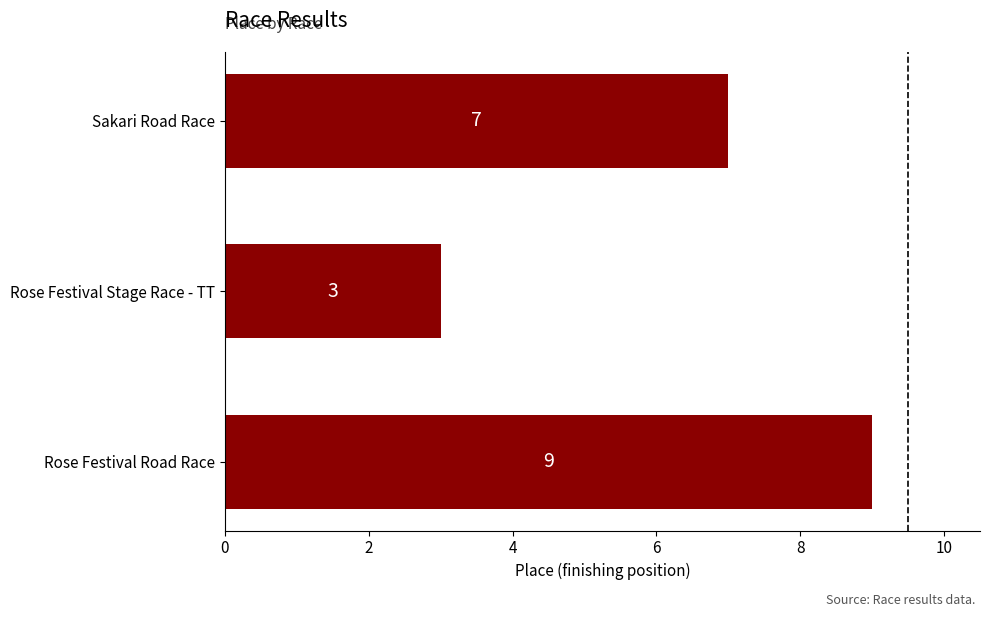

Rank the categories by value from lowest to highest.

Rose Festival Stage Race - TT, Sakari Road Race, Rose Festival Road Race